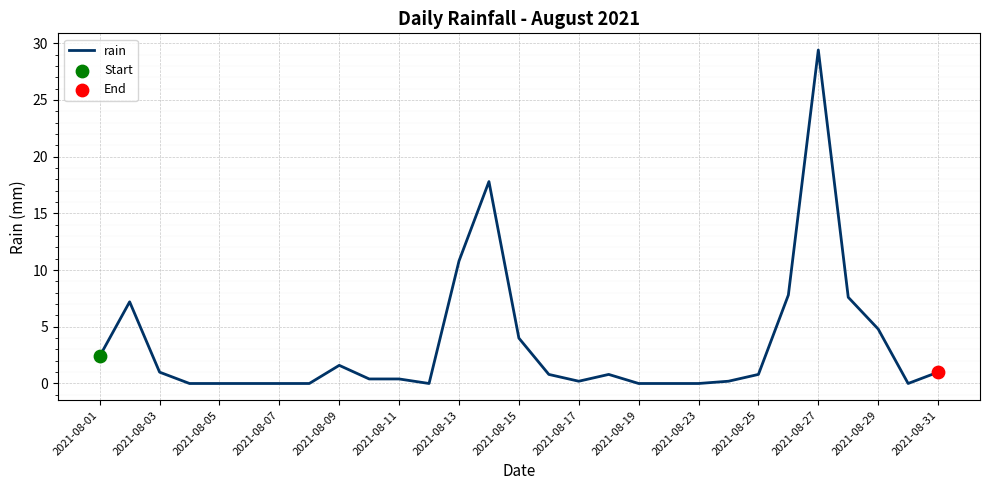

What is the greatest value displayed?

29.4